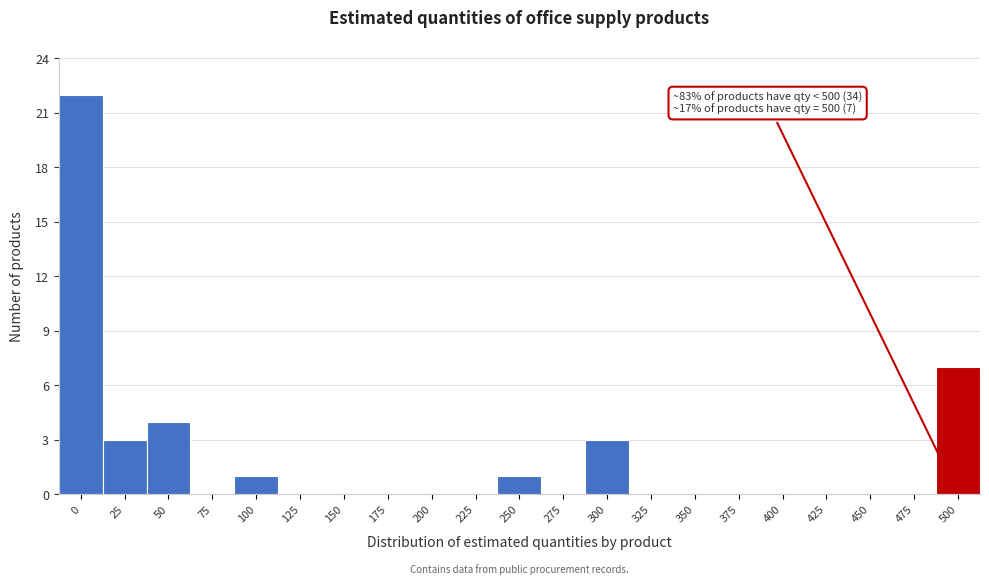

Reading left to right, extract all data points from this chart.

0=22	25=3	50=4	75=0	100=1	125=0	150=0	175=0	200=0	225=0	250=1	275=0	300=3	325=0	350=0	375=0	400=0	425=0	450=0	475=0	500=7